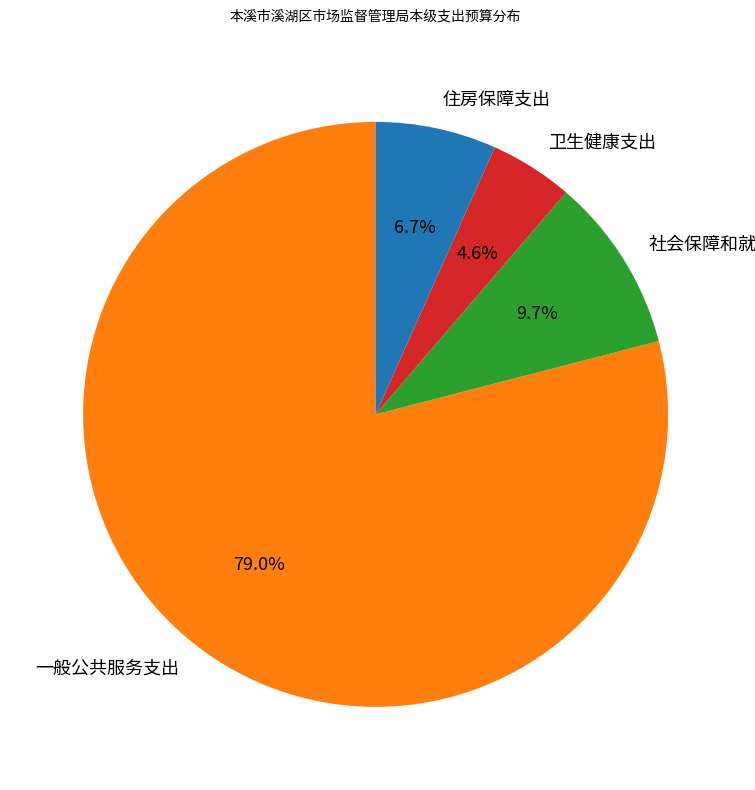

Rank the categories by value from lowest to highest.

卫生健康支出, 住房保障支出, 社会保障和就业支出, 一般公共服务支出